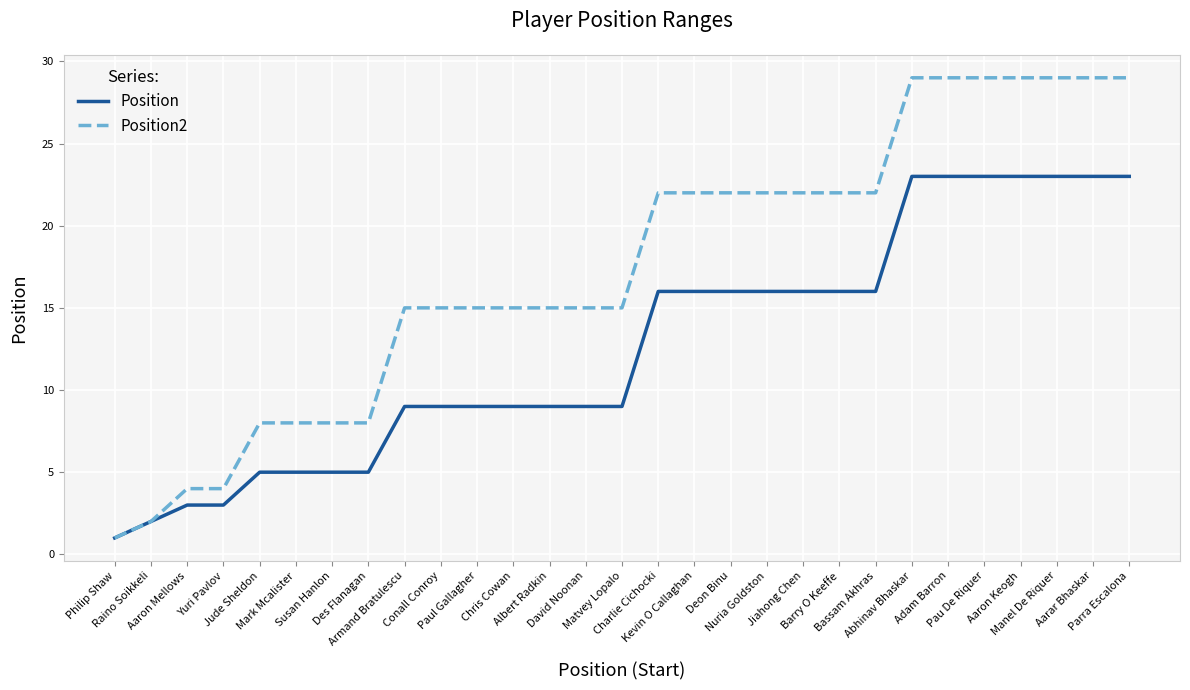

Rank the series by their maximum value, from lowest to highest.

Position, Position2